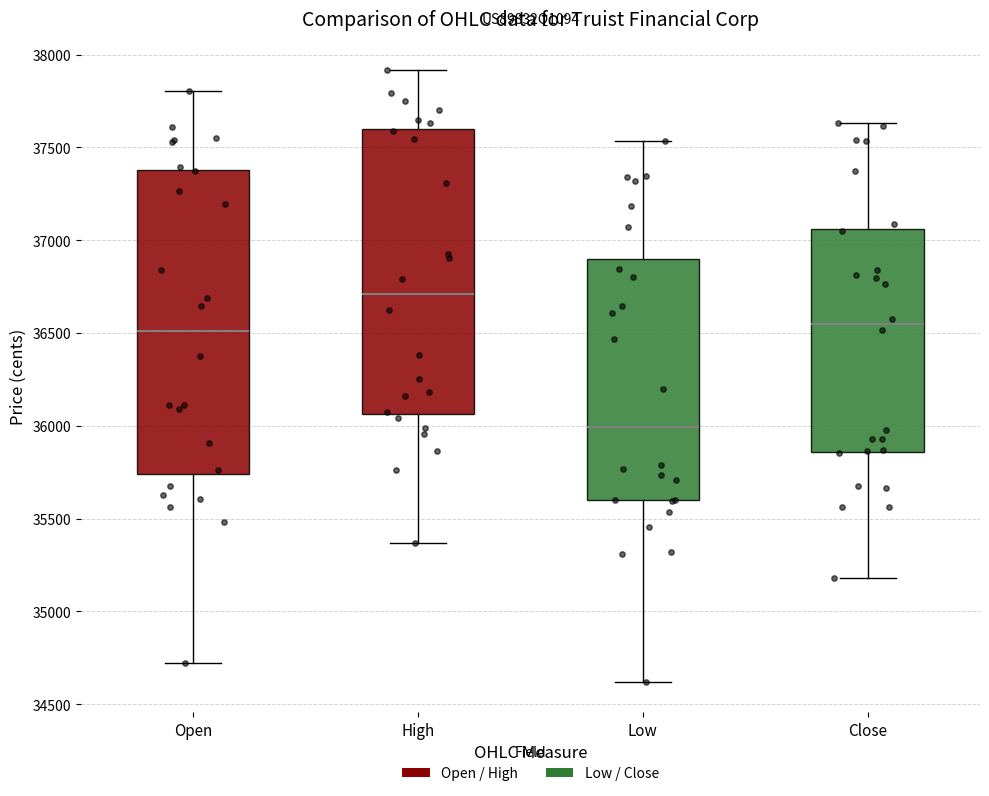

Reading left to right, read every box against the y-axis: the position of its median line, the range the box covers, and the ends of its whiskers. The values are not printed on the chart, so give them approximately, as read against the axis.

Open: median 36500, box 35750 to 37400, whiskers 34700 to 37800
High: median 36700, box 36050 to 37600, whiskers 35350 to 37900
Low: median 36000, box 35600 to 36900, whiskers 34600 to 37550
Close: median 36550, box 35850 to 37050, whiskers 35200 to 37650